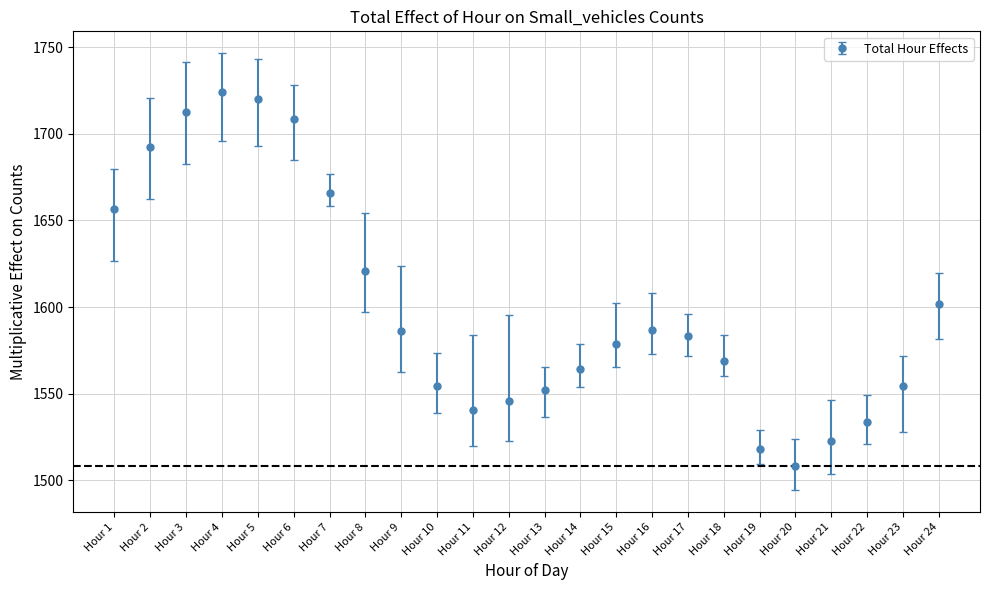

What is the ratio of the value at Hour 21 to the value at Hour 10?

1.0